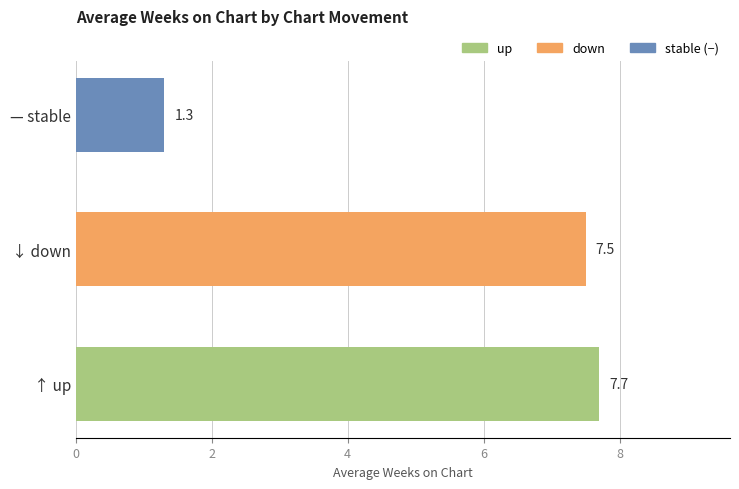

At which label is the value closest to 4?

— stable